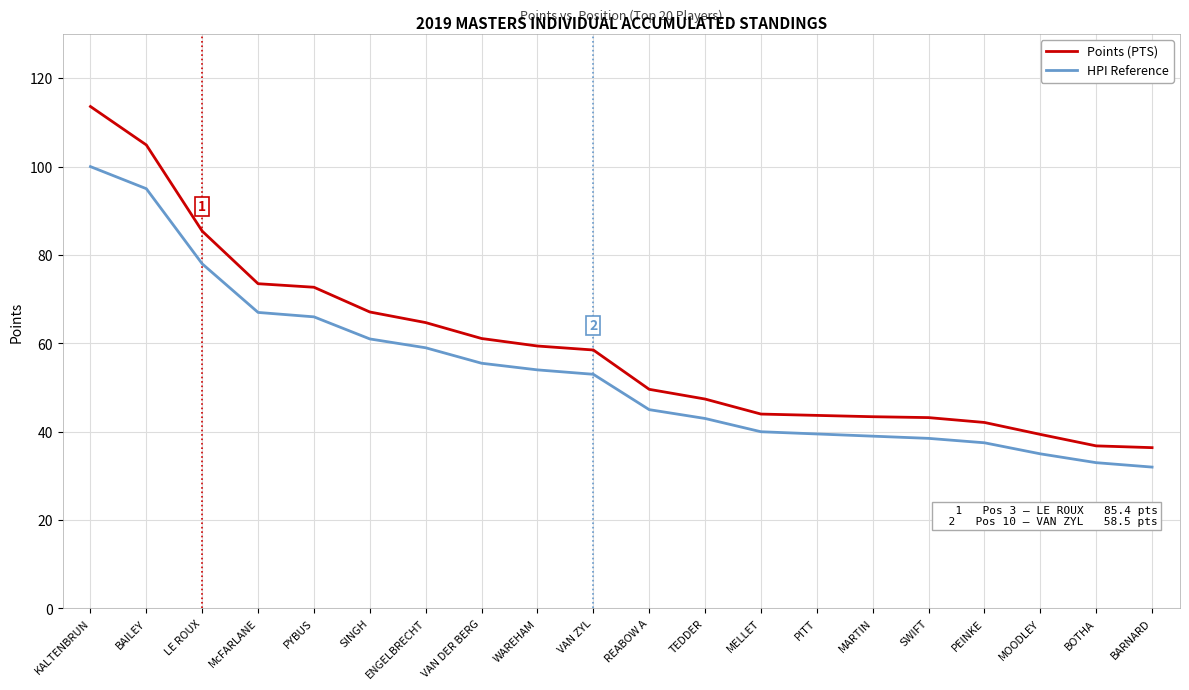

What are all the series names shown in the legend?

Points (PTS), HPI Reference